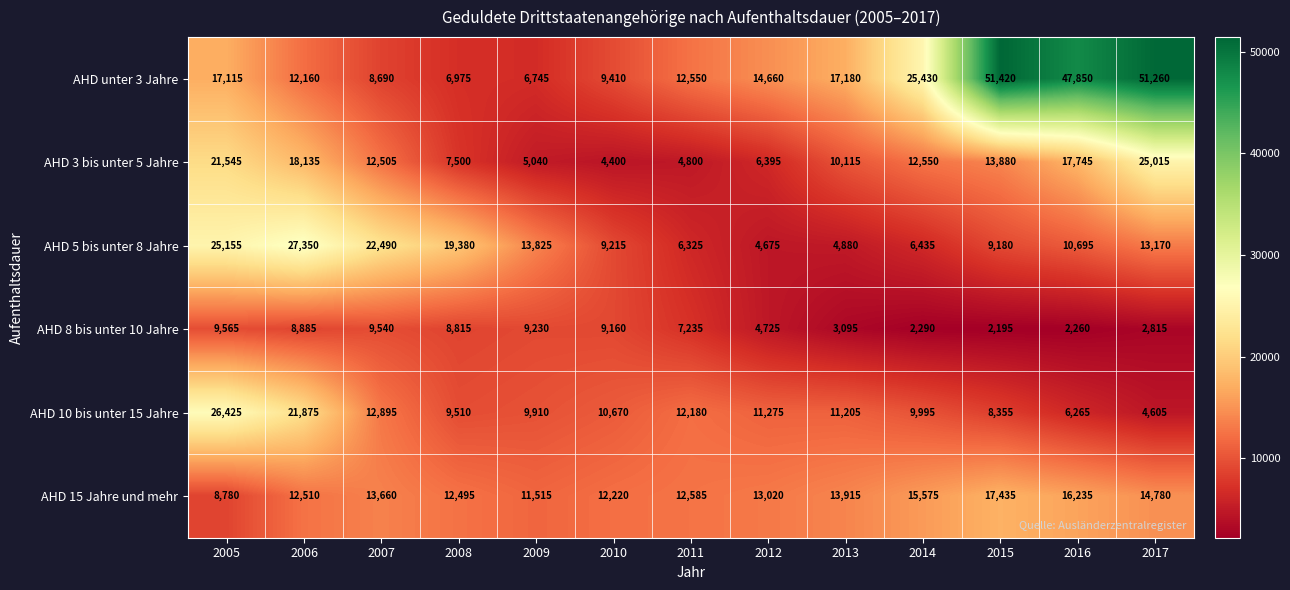

Read the AHD 8 bis unter 10 Jahre value at 2016.

2260